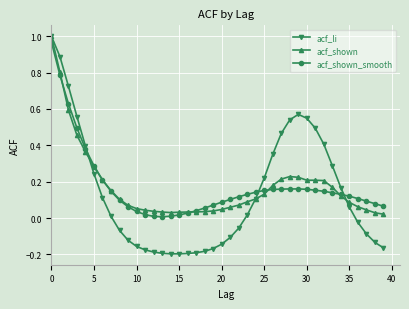

Which series has the widest spread of values?

acf_li